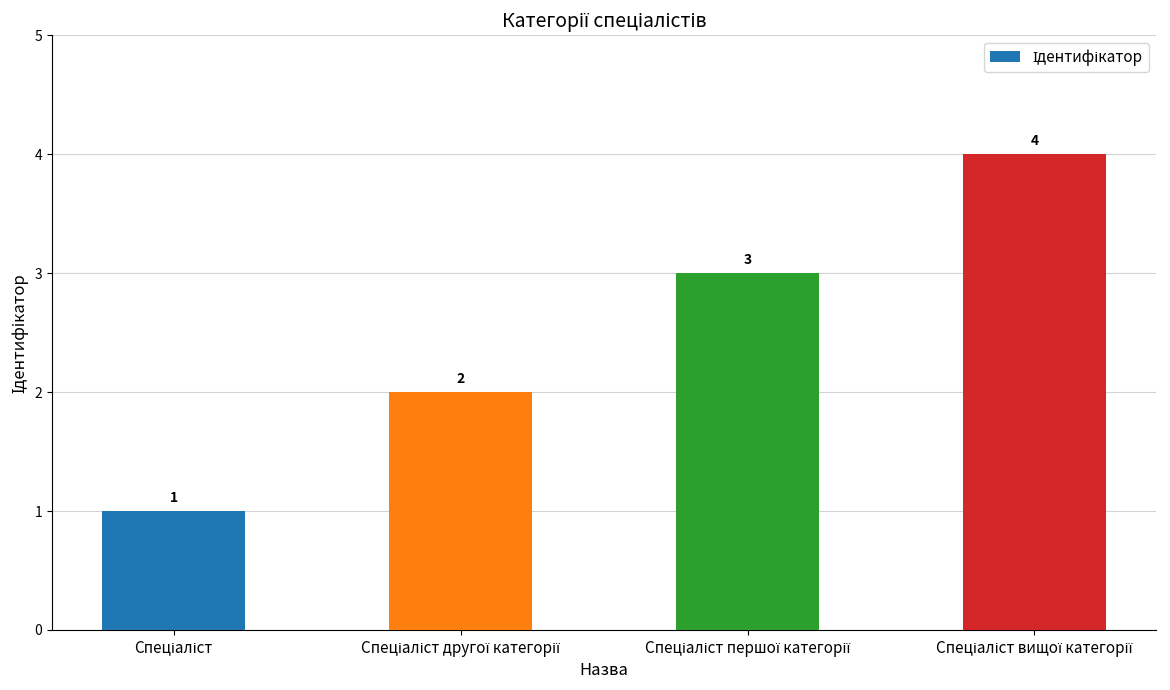

How many values are between 2 and 4?

3